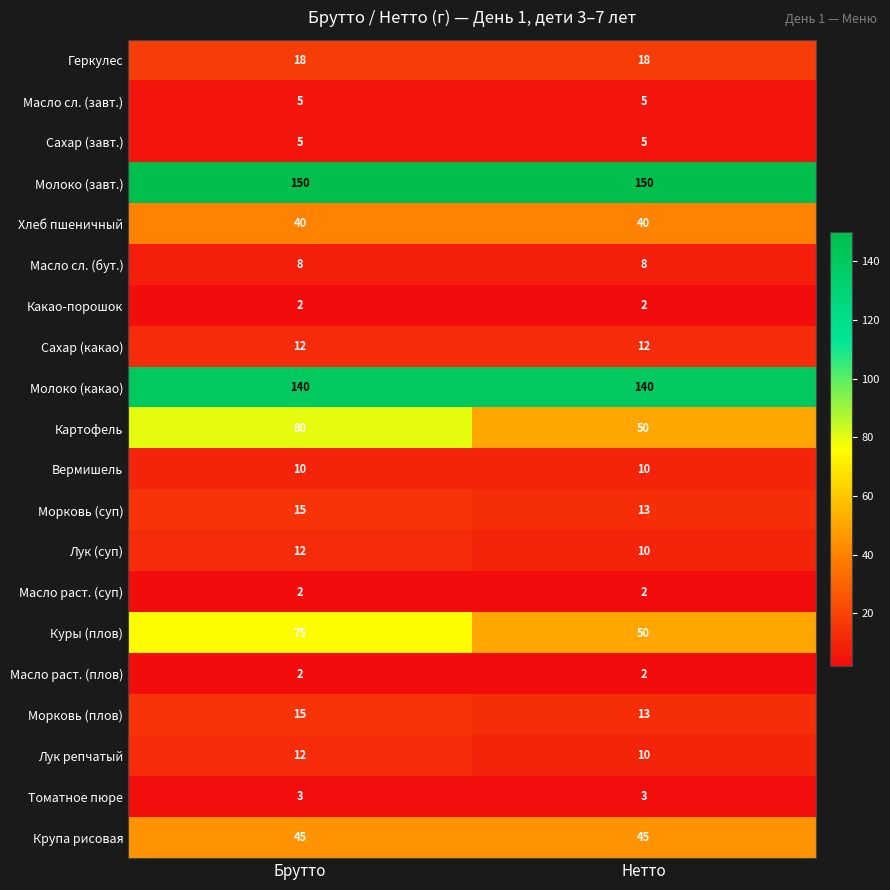

At which category is the sum across all series the highest?

Брутто